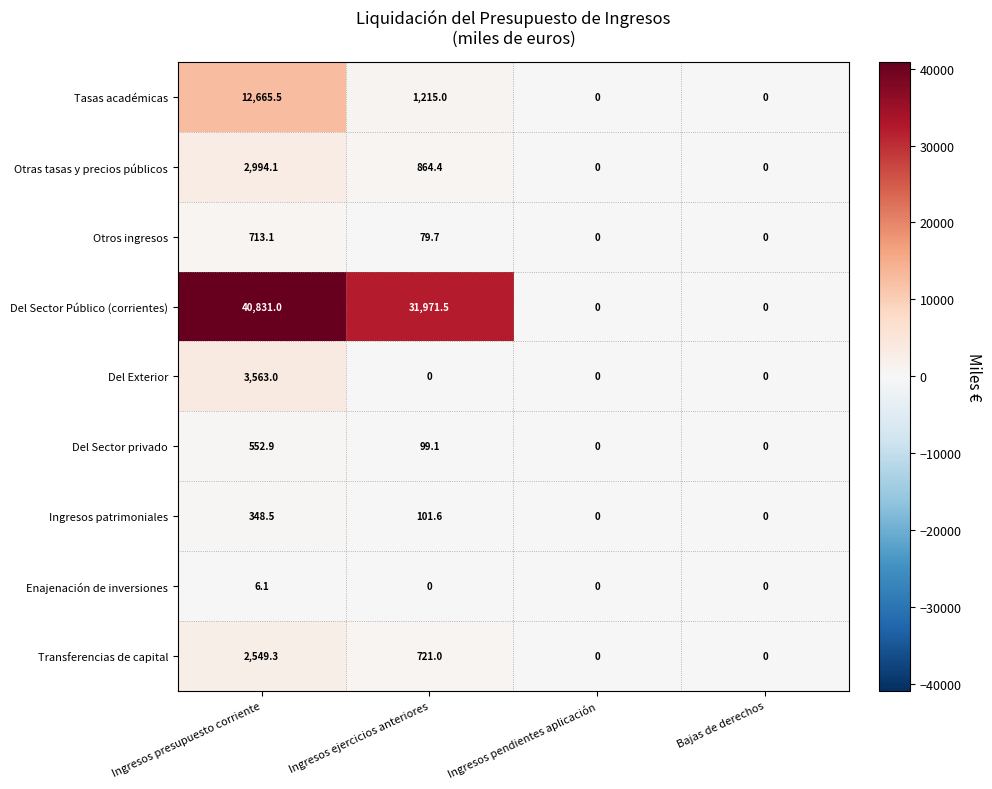

List the series in order of their peak value, highest first.

Del Sector Público (corrientes), Tasas académicas, Del Exterior, Otras tasas y precios públicos, Transferencias de capital, Otros ingresos, Del Sector privado, Ingresos patrimoniales, Enajenación de inversiones